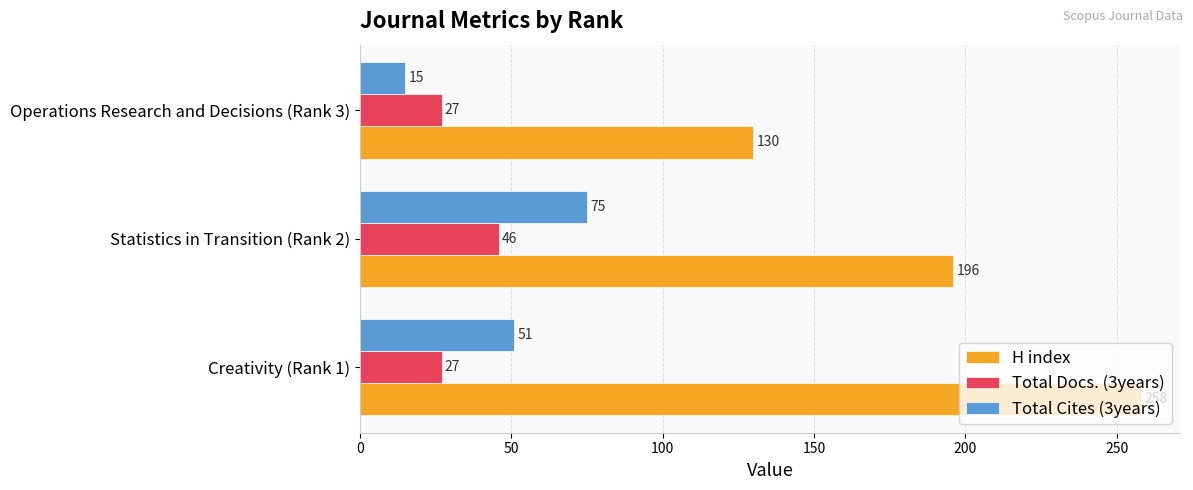

At which label is Total Cites (3years) closest to 45?

Creativity (Rank 1)